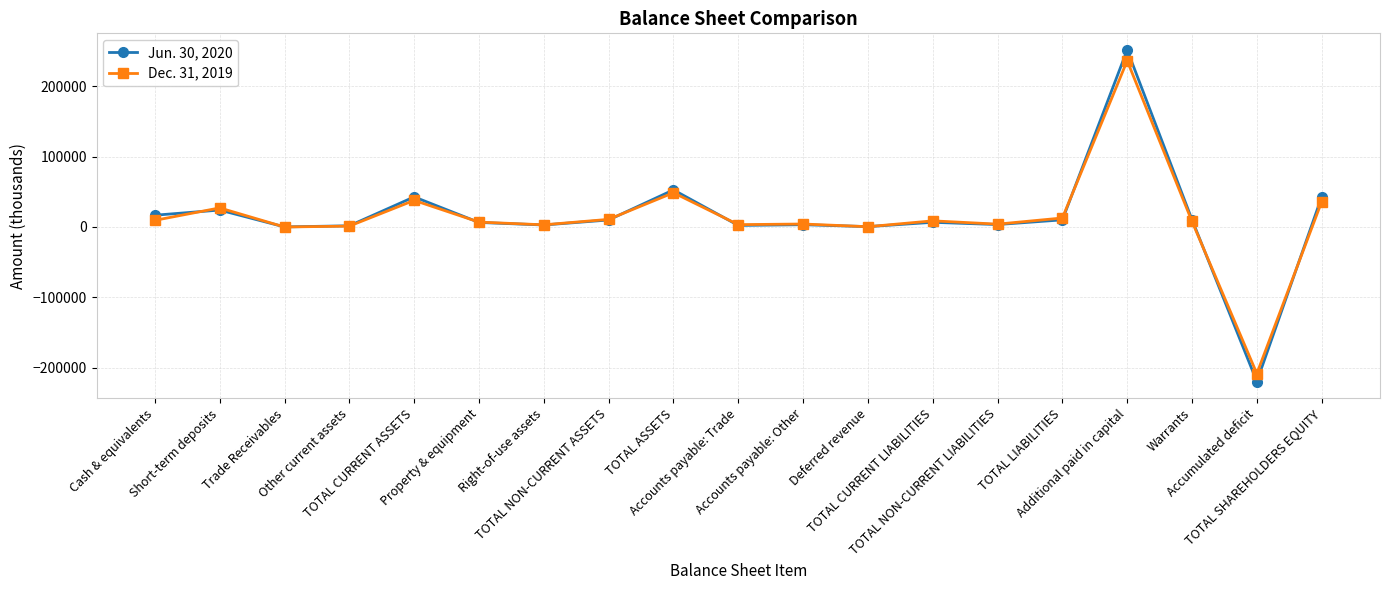

Which series has the widest spread of values?

Jun. 30, 2020